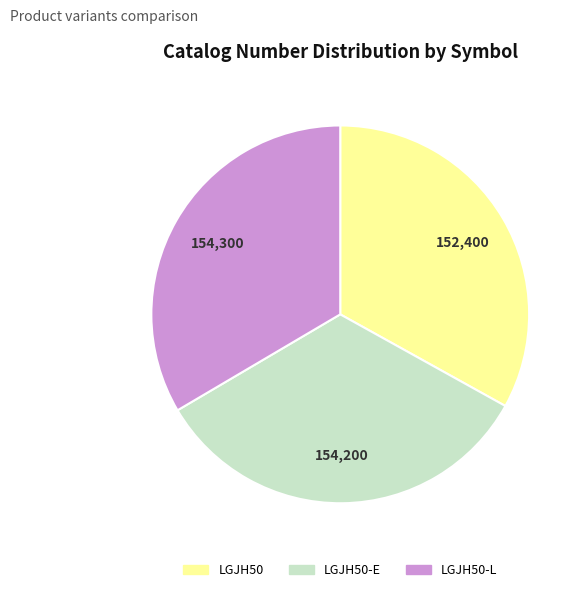

Is it true that LGJH50 is 45% of the pie?

False